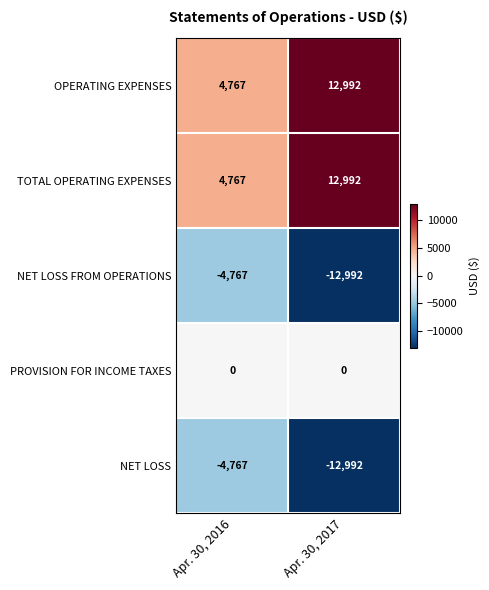

Where is TOTAL OPERATING EXPENSES nearest to the value 8879?

Apr. 30, 2016